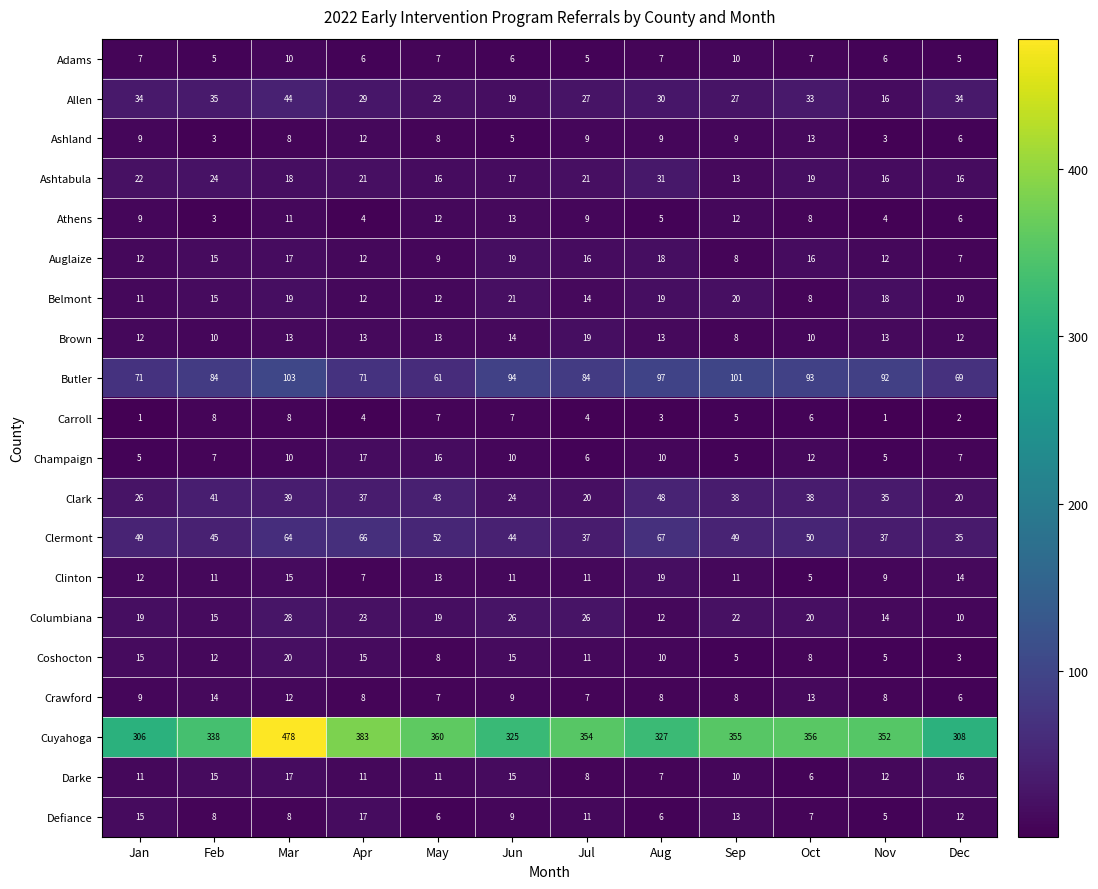

What is the difference between the Allen values at Feb and Nov?

19